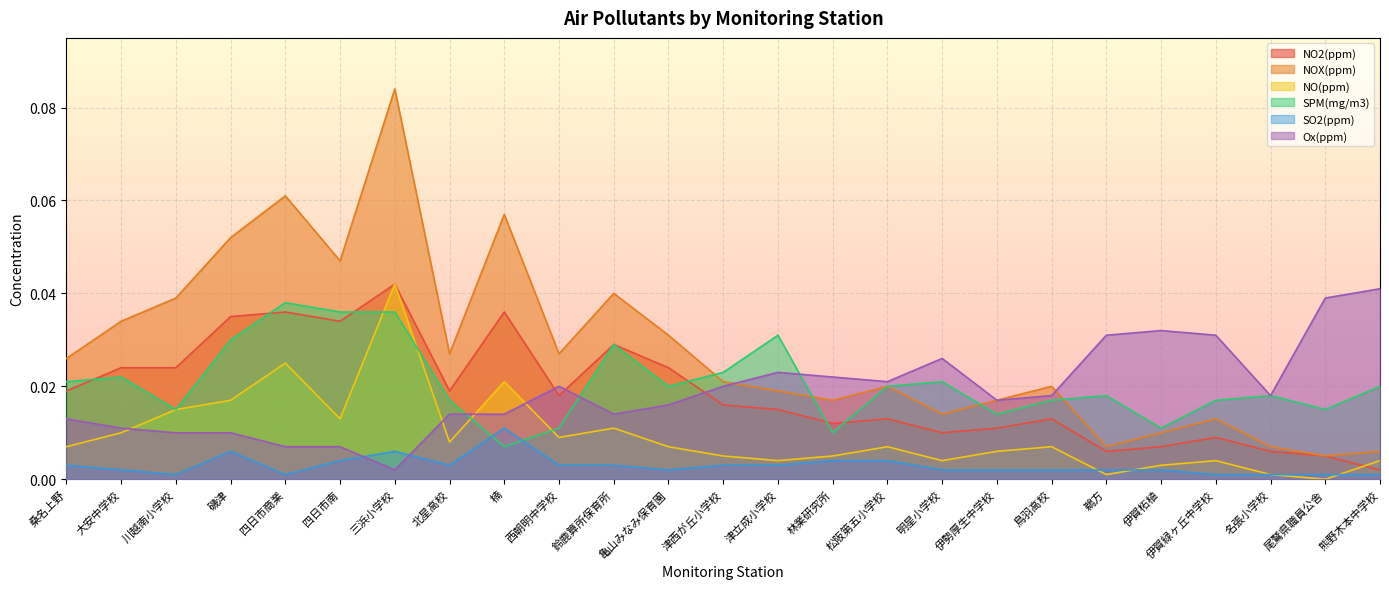

True or false: SPM(mg/m3) has more than 0 interior local peaks.

True